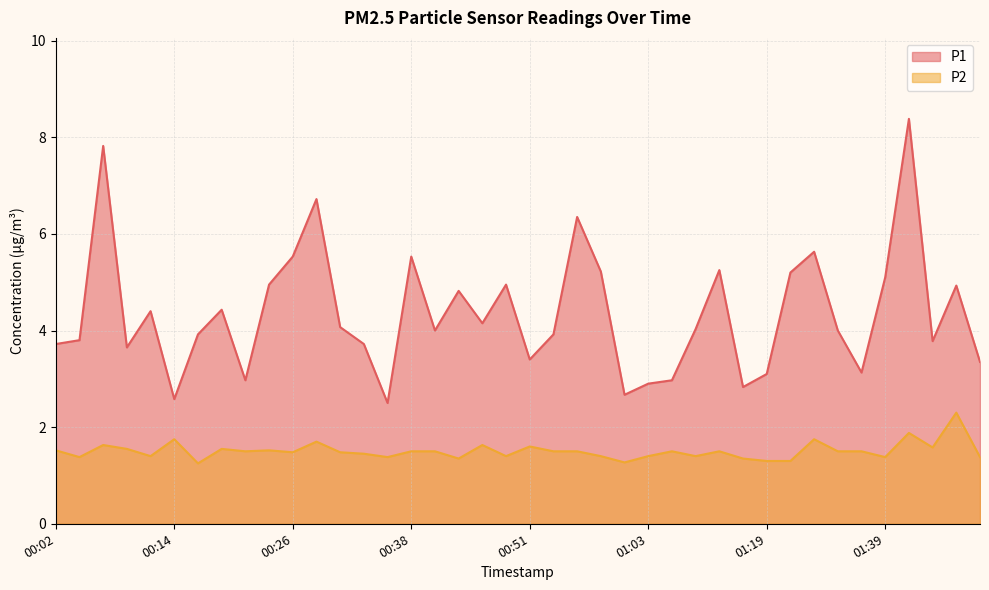

Count the number of data series in this chart.

2